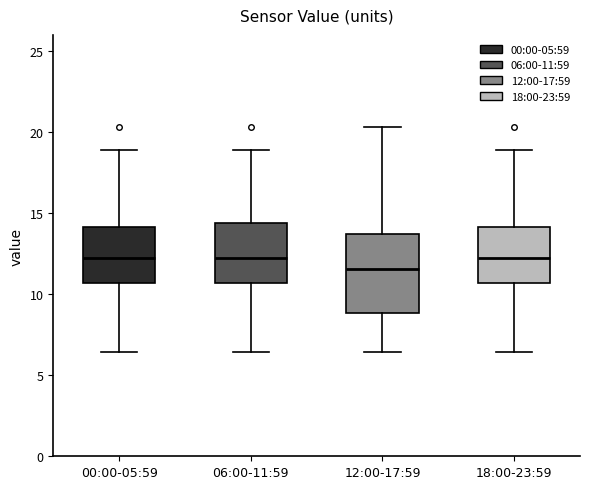

Where is the upper edge of the box for 00:00-05:59 on the y-axis? The values are not printed on the chart, so give them approximately, as read against the axis.

14.0